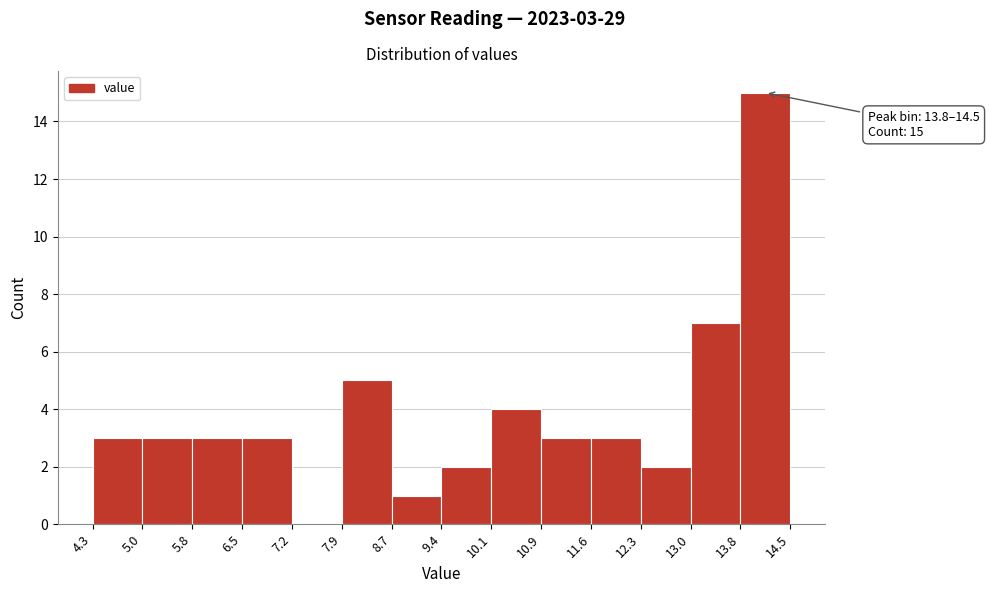

Which range on the x-axis has the tallest bar?

13.8 to 14.5